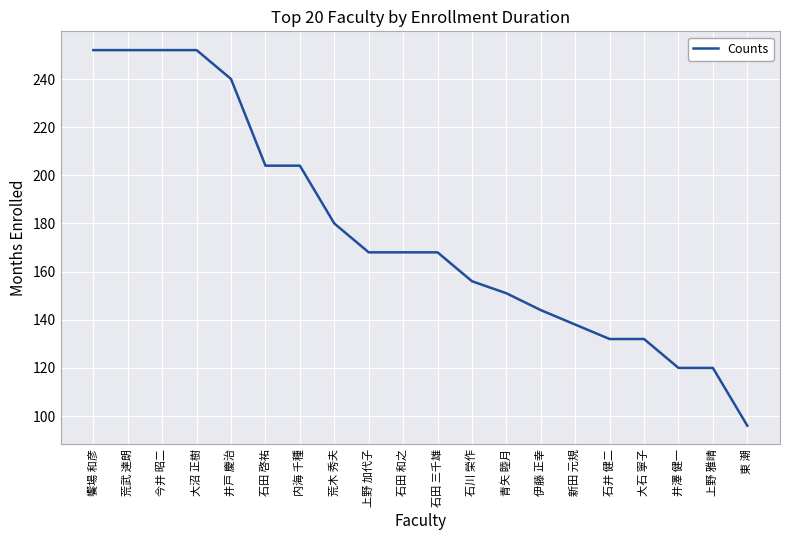

What position from the right is 井戸 慶治?

16